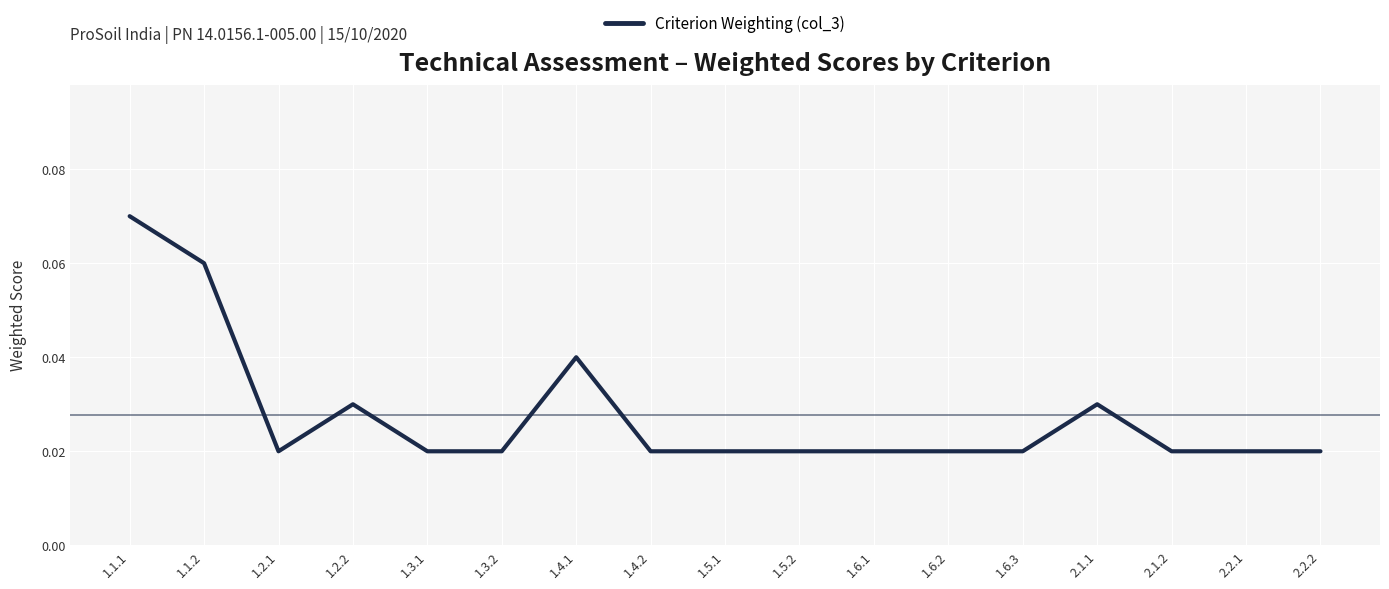

Between 1.5.2 and 1.4.1, which is larger?

1.4.1